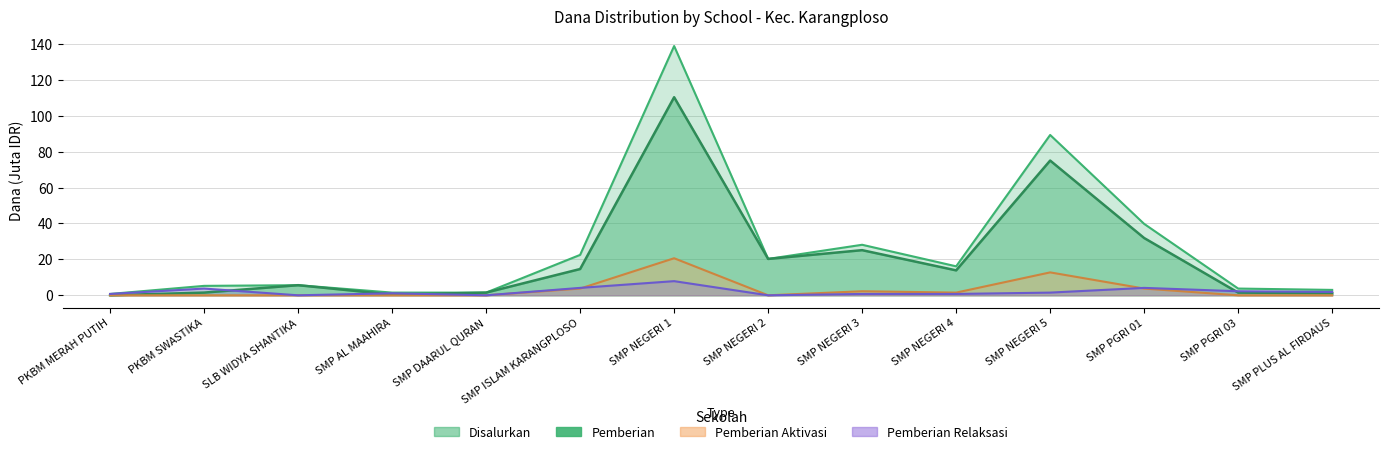

Between SMP NEGERI 3 and SMP PGRI 03, which series saw the biggest shift?

Disalurkan